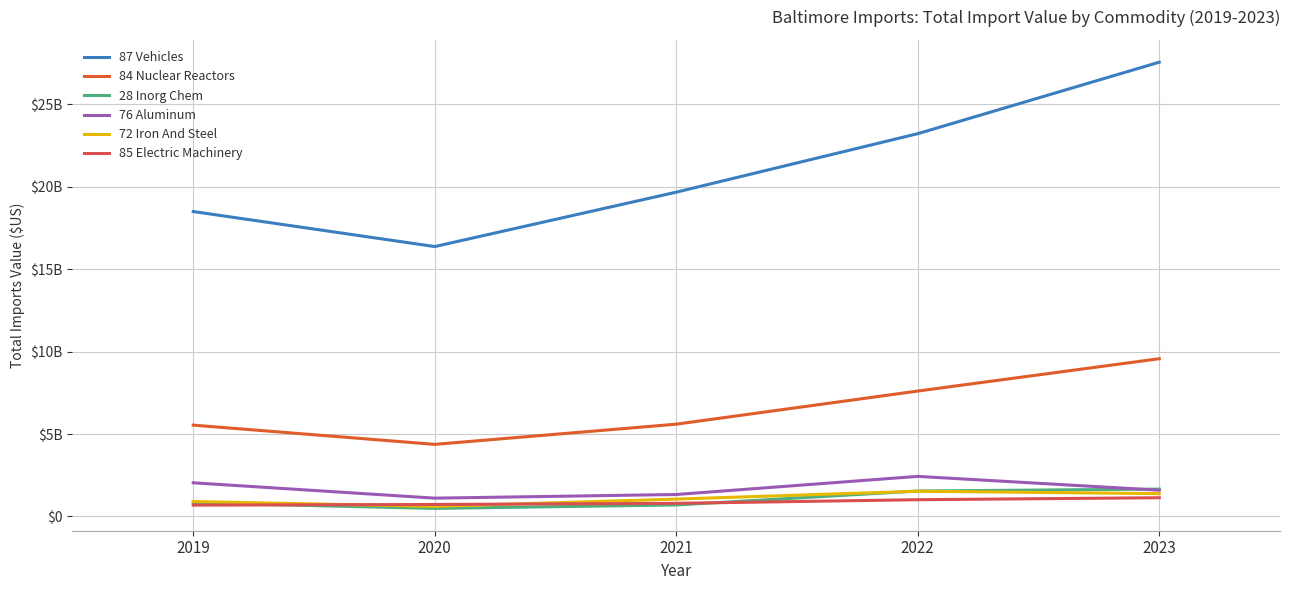

What is the highest value of the 84 Nuclear Reactors series?

9567418549